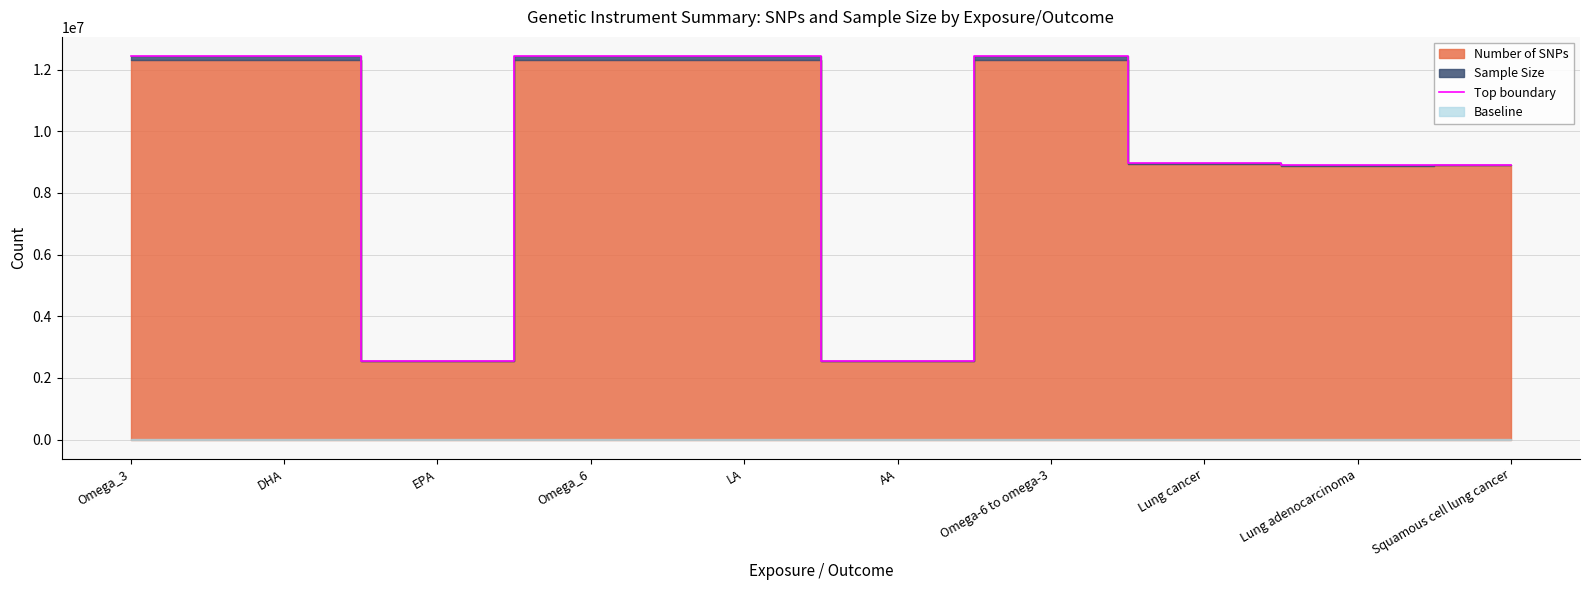

Does the chart have visible grid lines?

Yes